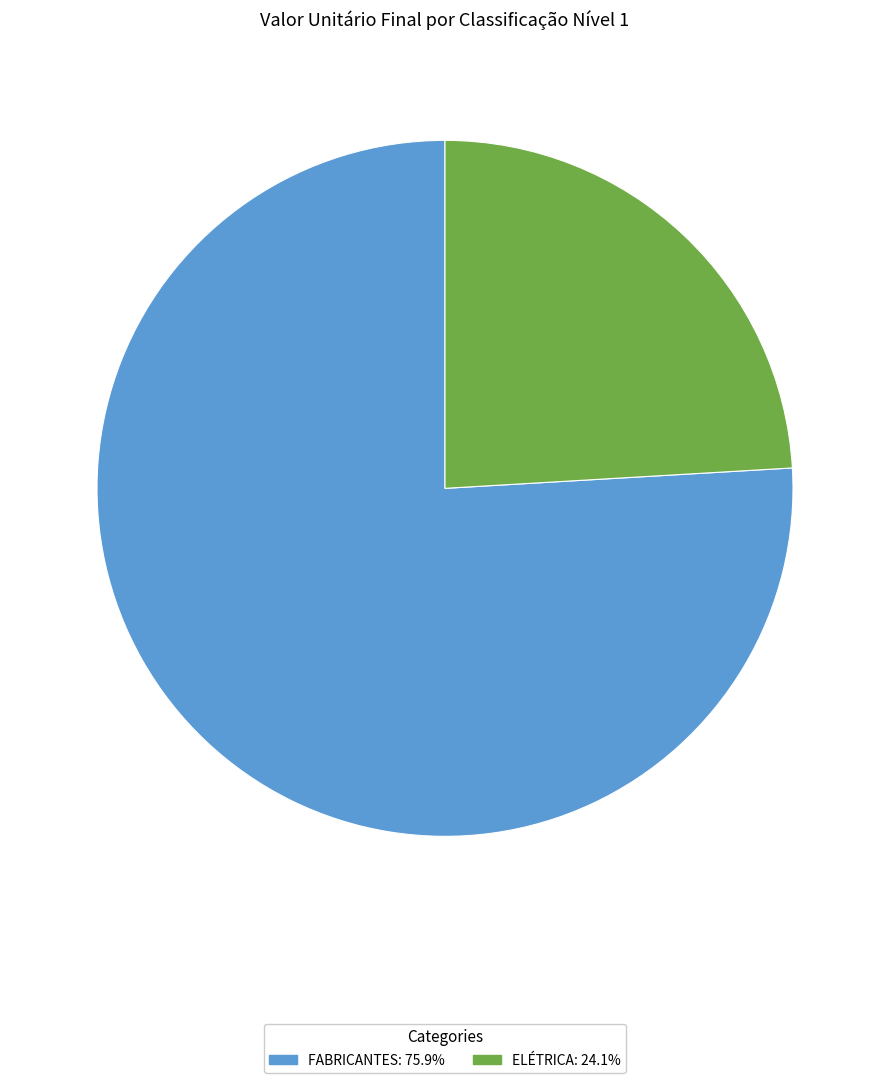

Does any single category account for the majority?

Yes